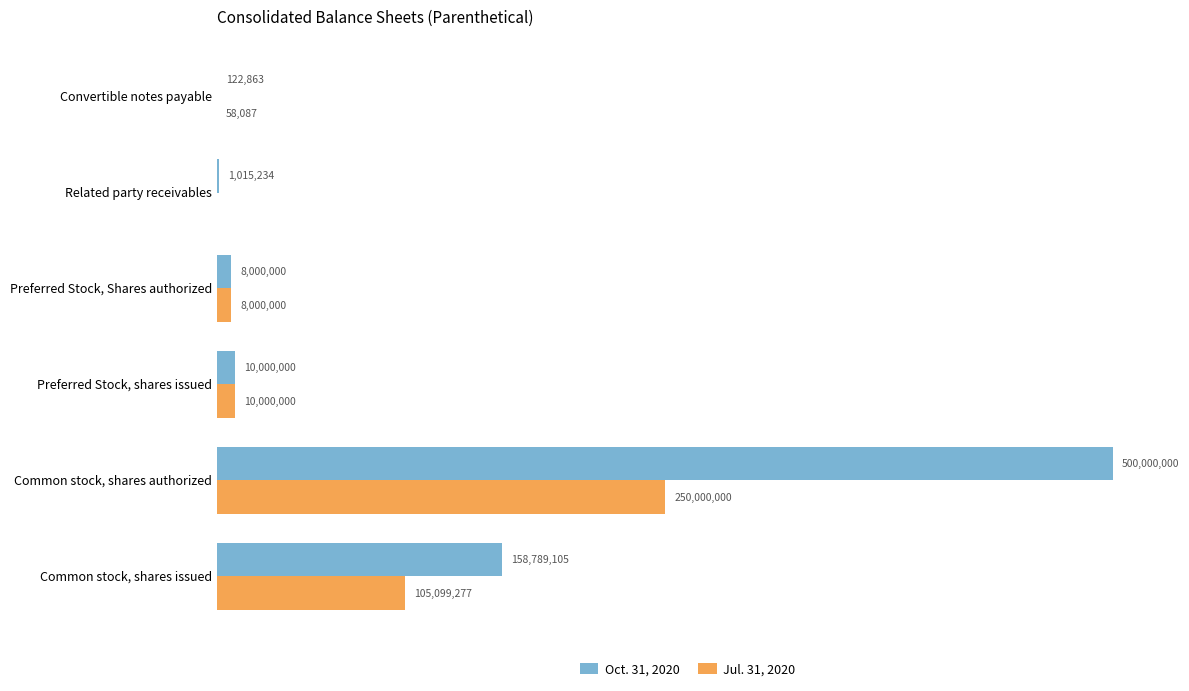

What are all the series names shown in the legend?

Oct. 31, 2020, Jul. 31, 2020